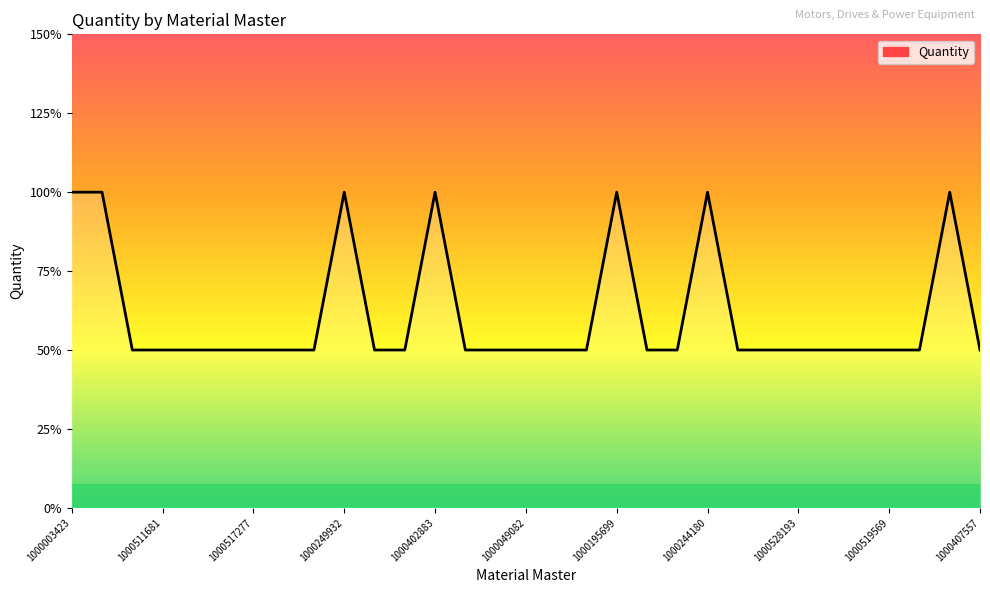

Is this an area chart (filled region under the line)?

Yes